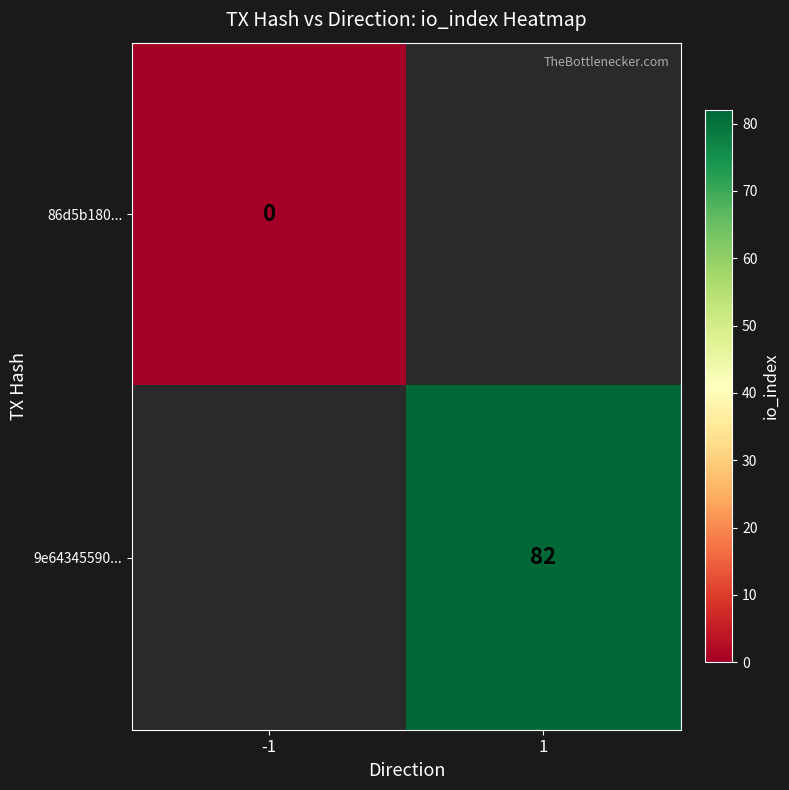

The 9e64345590... series shows 82 at 1. True or false?

True